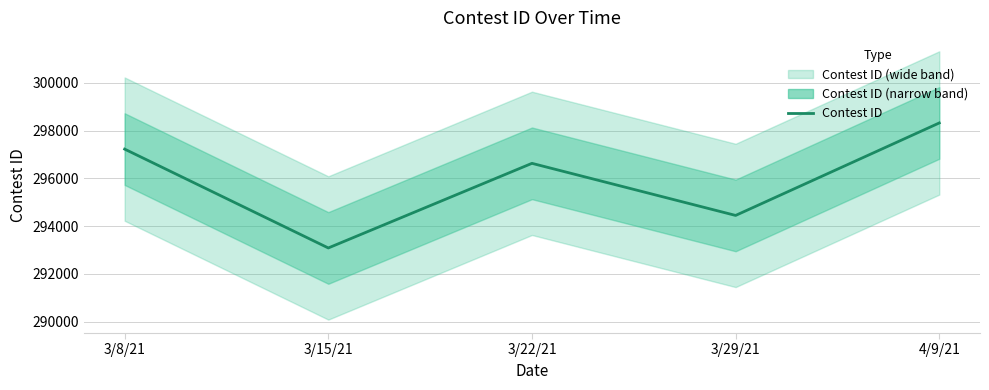

Which has a higher value, 3/22/21 or 3/29/21?

3/22/21